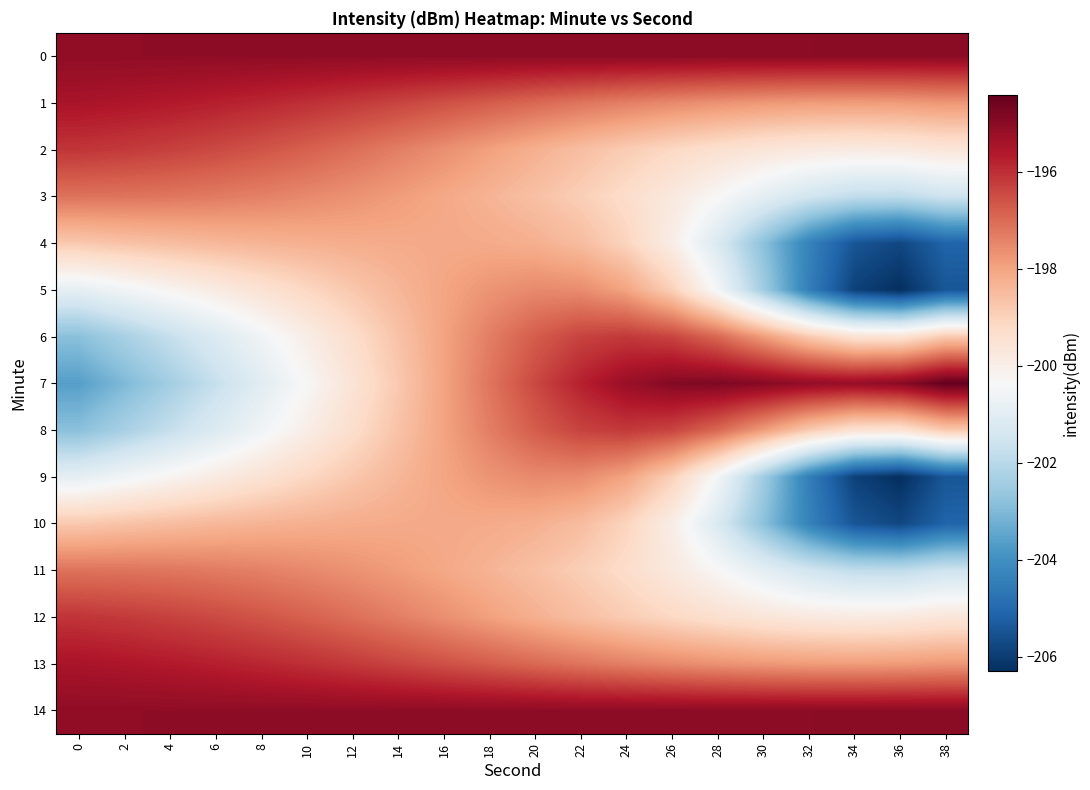

What is the smallest value displayed?

-206.3